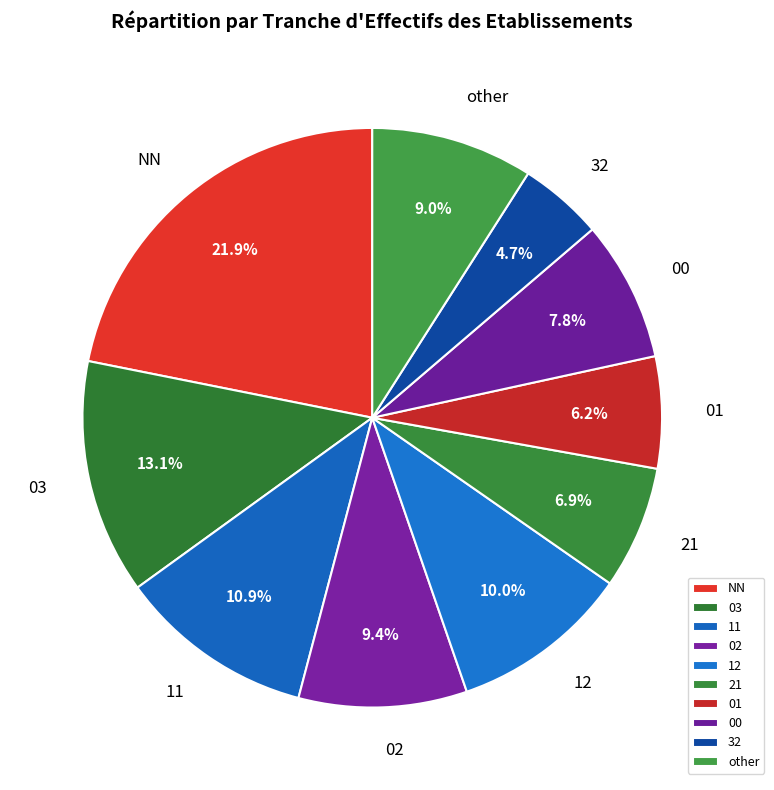

What is the largest slice in the pie chart?

NN